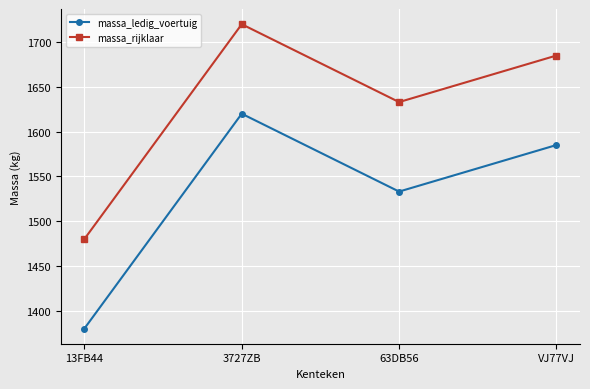

How many data points in massa_ledig_voertuig are less than 1585?

2